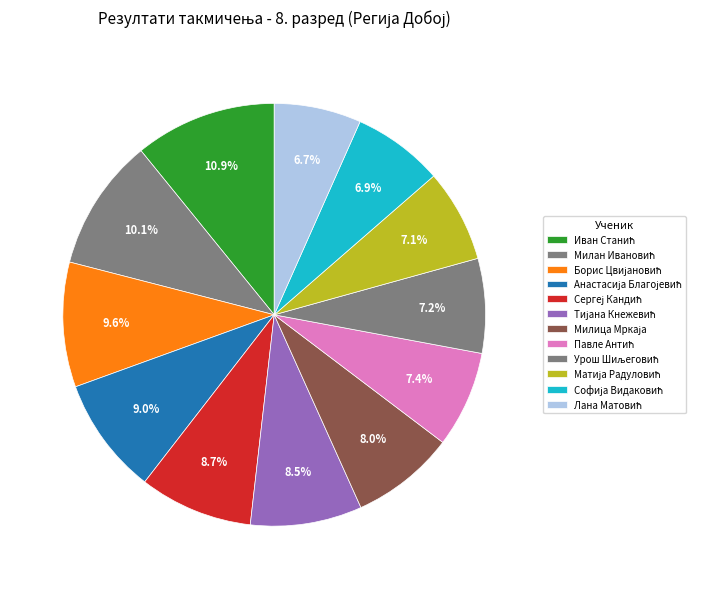

What portion of the pie excludes Иван Станић?

89.1%